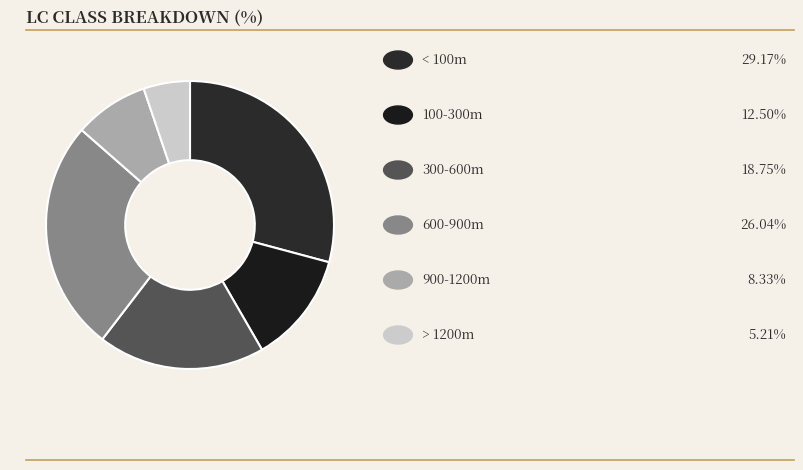

Does any single category account for the majority?

No